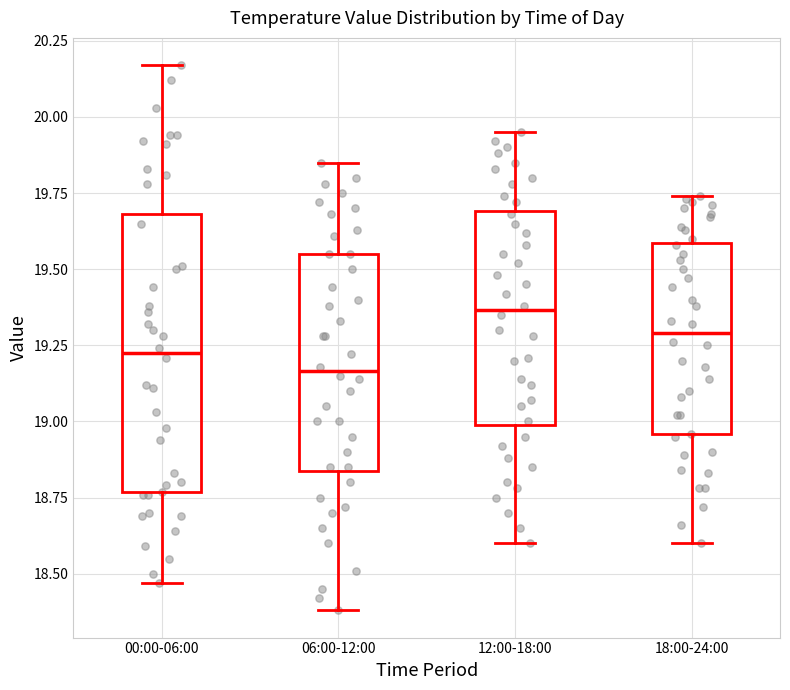

Which box has the lowest median line?

06:00-12:00